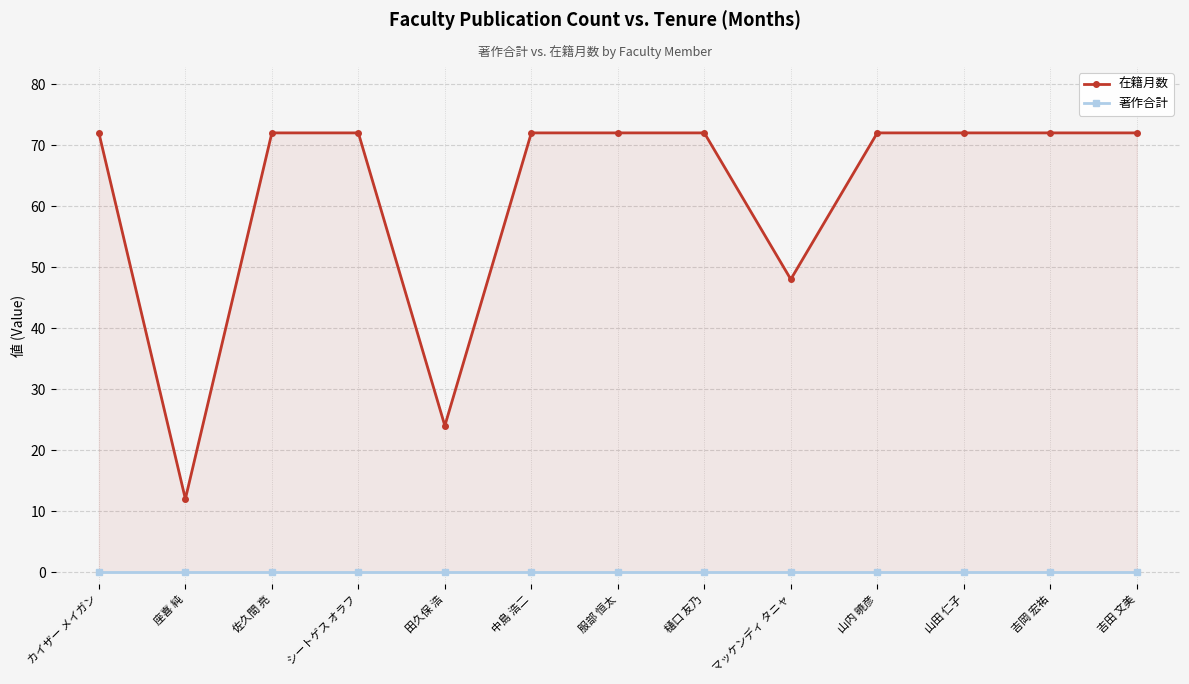

What is the average value of the 在籍月数 series?

62